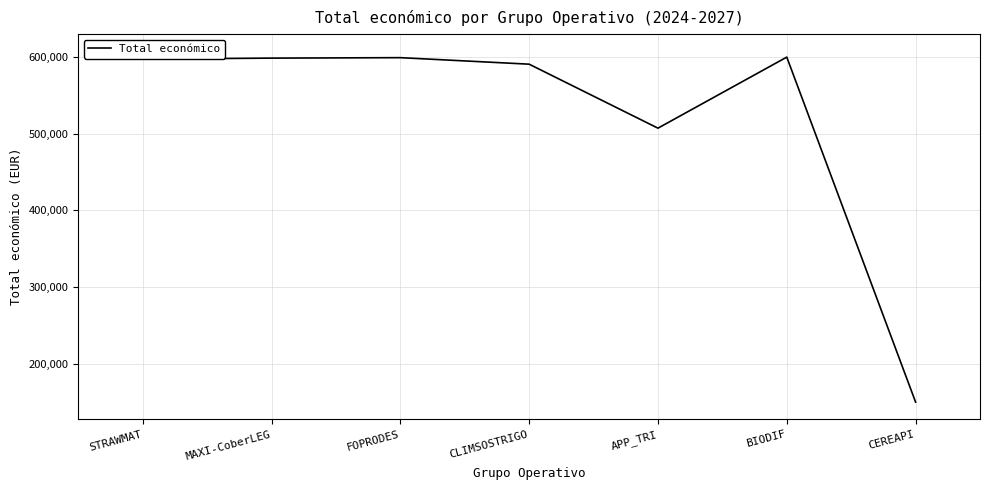

Approximately how many times larger is the value at APP_TRI compared to CEREAPI?

3.4